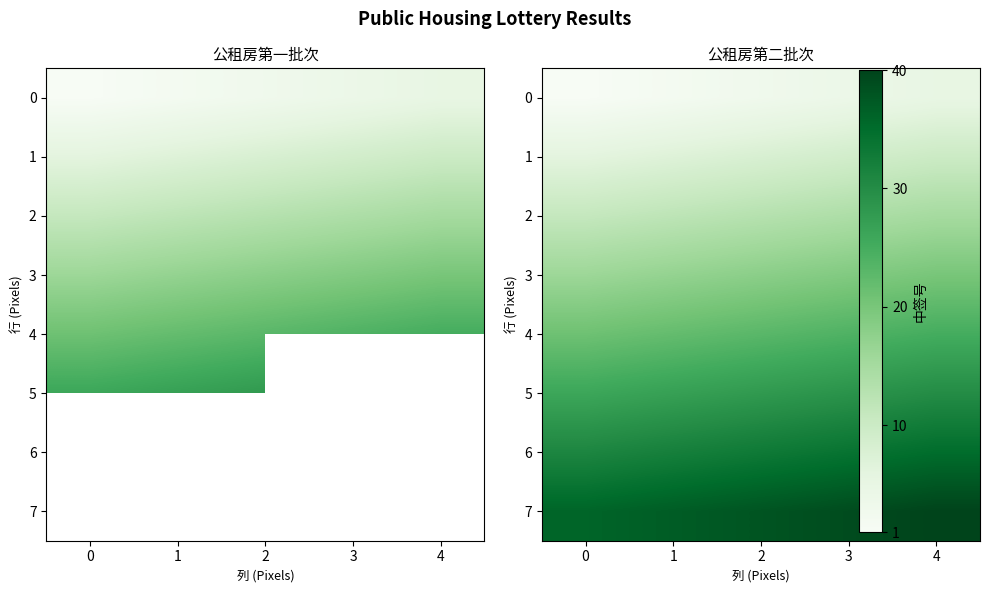

How many 6 values are between 32 and 34?

3